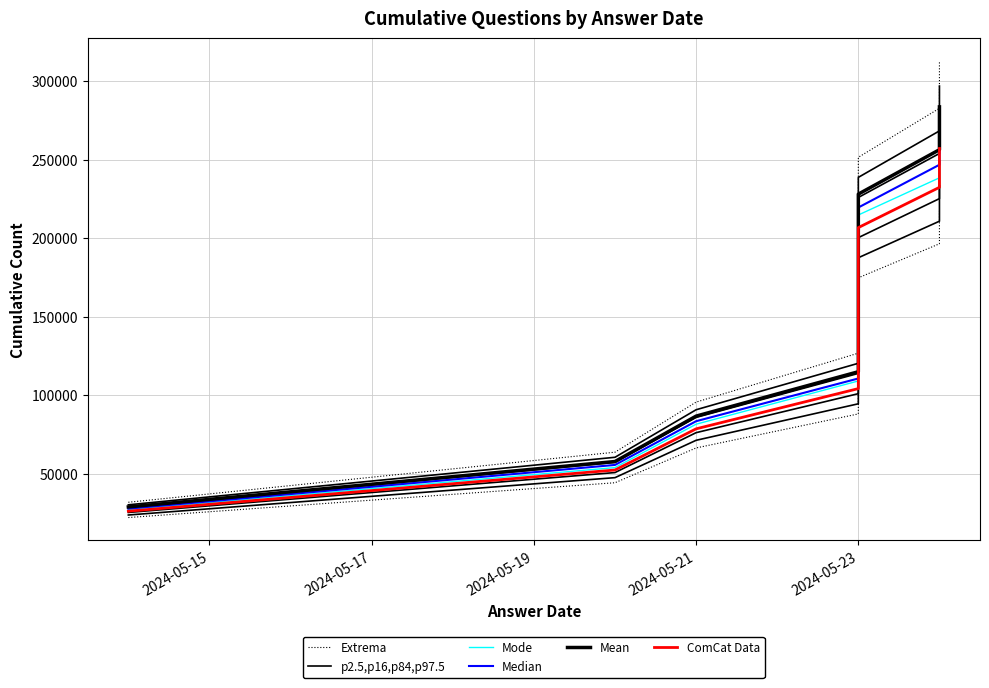

Reading left to right, transcribe all the data shown in this chart.

Extrema: 31877.7	63756.6	95636.6	126796.9	157959.5	189123.3	220296.6	251471.0	282650.1	312709.4
p2.5,p16,p84,p97.5: 30256.8	60514.7	90773.8	120349.6	149927.7	179506.9	209095.0	238684.3	268278.1	296809.0
Mode: 27149.2	53956.3	81572.9	109091.6	133550.6	159898.7	189640.3	214746.5	238409.4	266445.8
Median: 27825.5	55651.9	83479.4	110678.7	137879.9	165082.2	192292.8	219504.3	246720.0	272958.2
Mean: 28906.1	57813.2	86721.4	114976.9	143234.5	171493.2	199760.4	228028.8	256301.4	283558.6
ComCat Data: 26204.5	52410.1	78616.6	104231.3	129848.1	155465.8	181091.2	206717.7	232348.0	257057.8